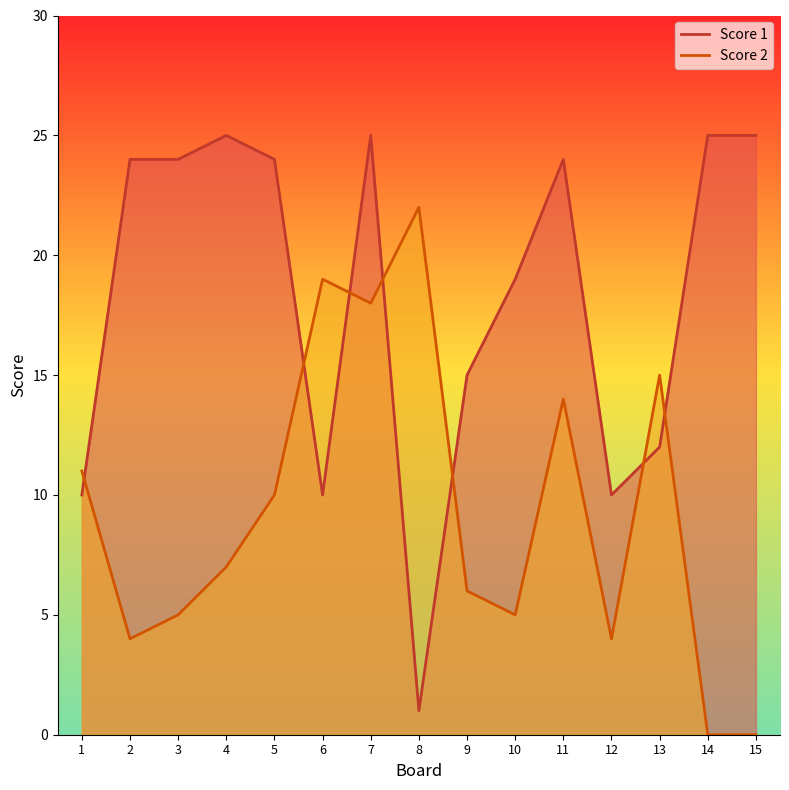

What is the difference between the maximum and second lowest values in the Score 2 series?

22